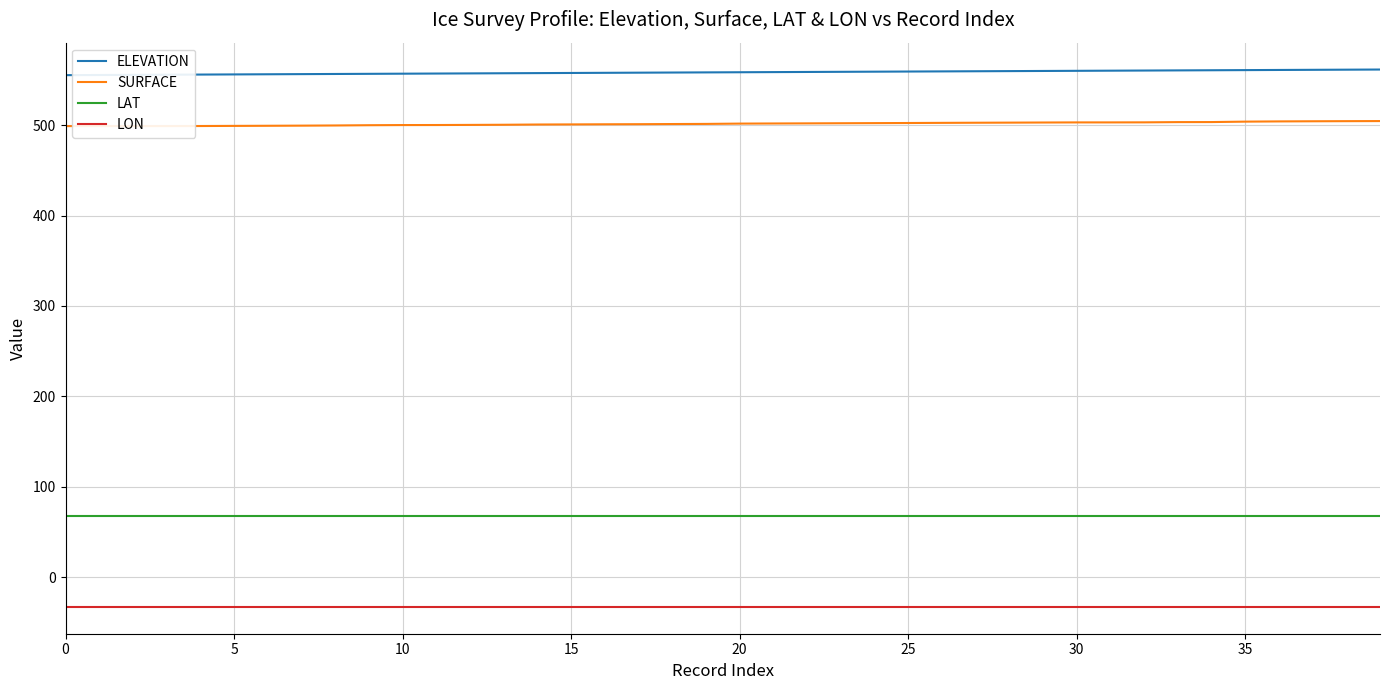

True or false: LAT and ELEVATION cross at least once.

False